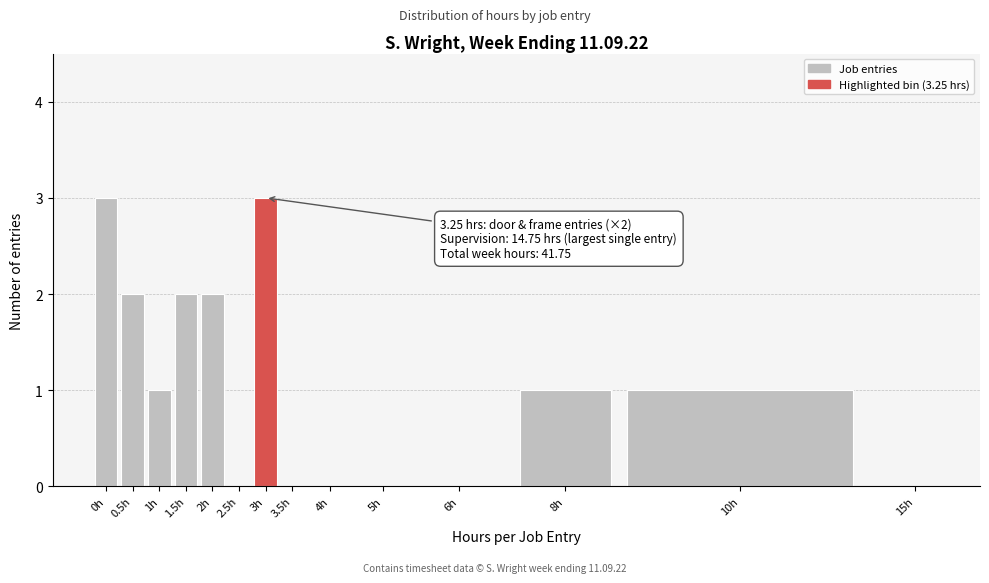

Reading left to right, extract all data points from this chart.

0h=3	0.5h=2	1h=1	1.5h=2	2h=2	2.5h=0	3h=3	3.5h=0	4h=0	5h=0	6h=0	8h=1	10h=1	15h=0